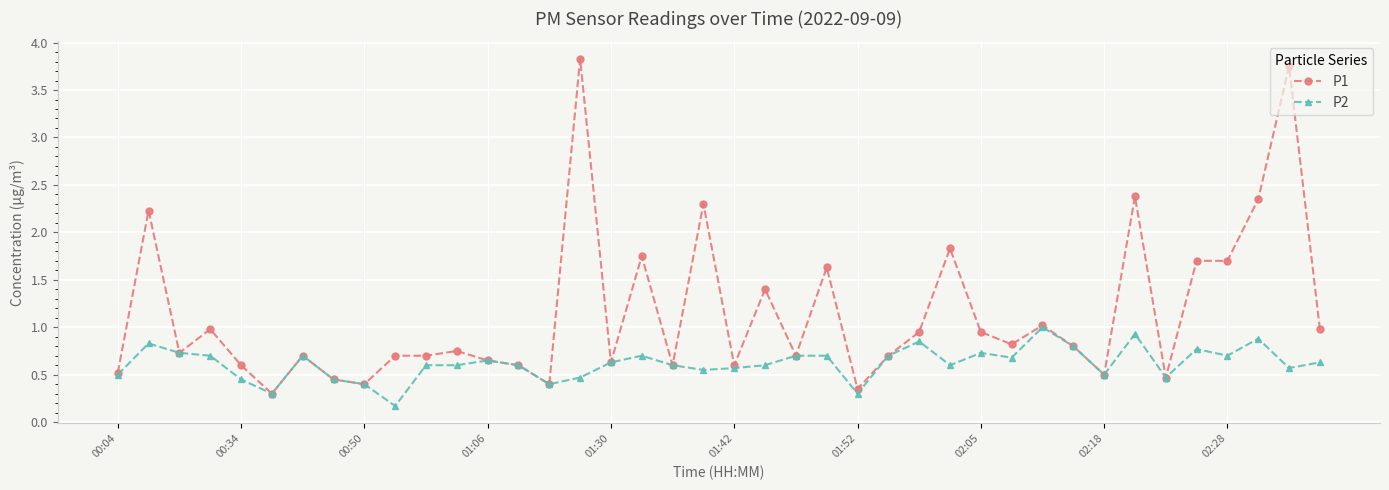

Which series has the largest range (max minus min)?

P1